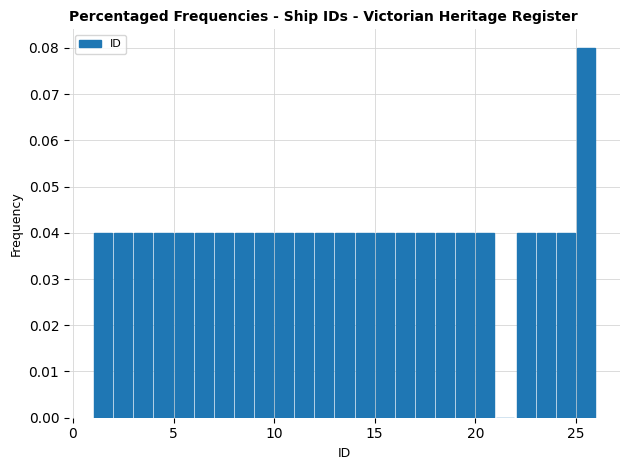

Around what value on the x-axis is the tallest bar? Give the approximate position of its centre, as read against the axis.

25.5